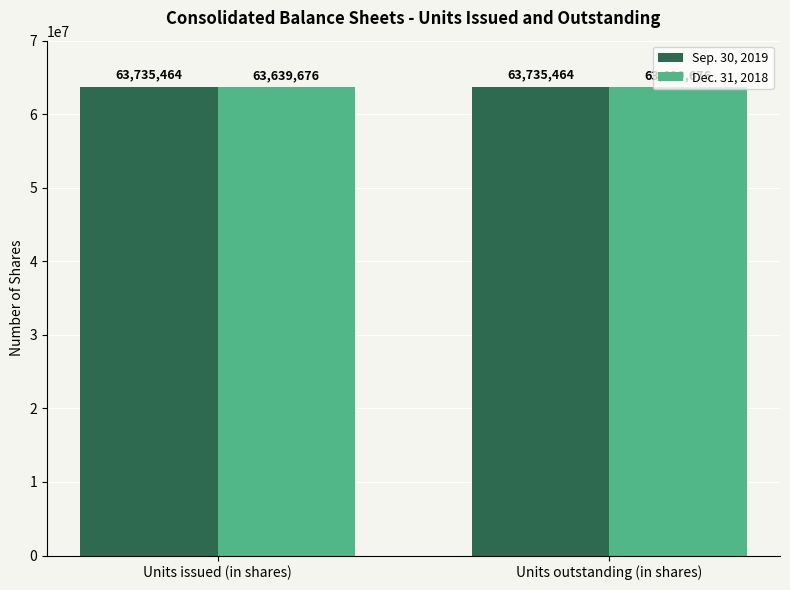

Count the number of data series in this chart.

2